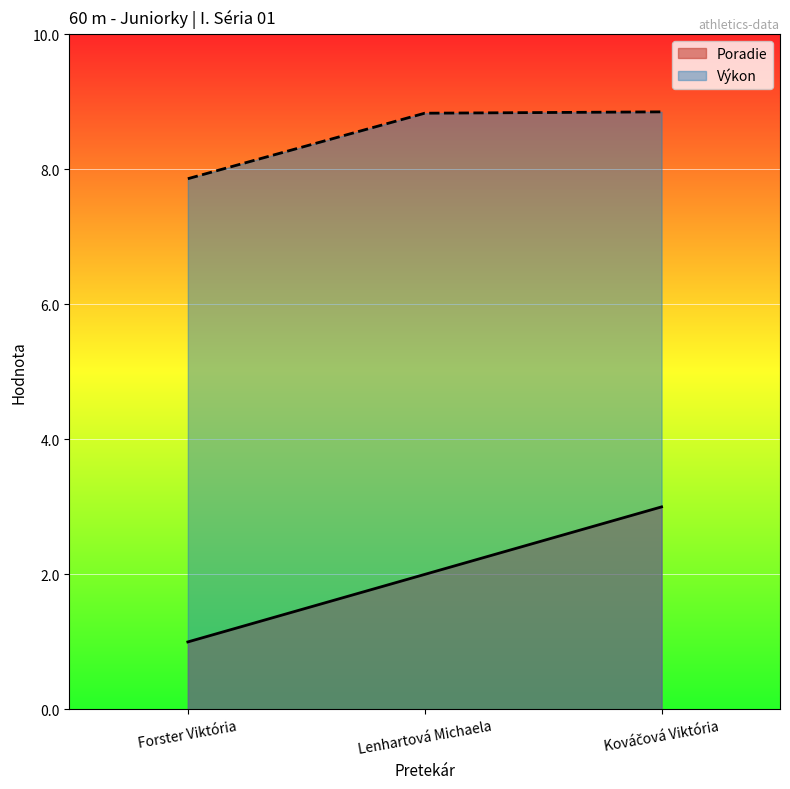

What is the label of the 1st point from the left?

Forster Viktória